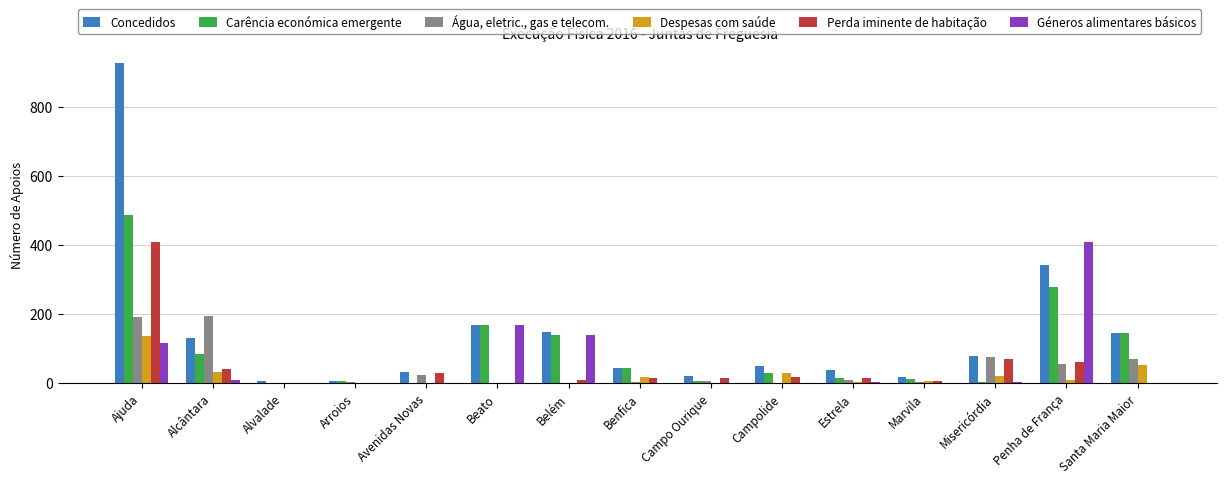

What is the sum of all Carência económica emergente values?

1431